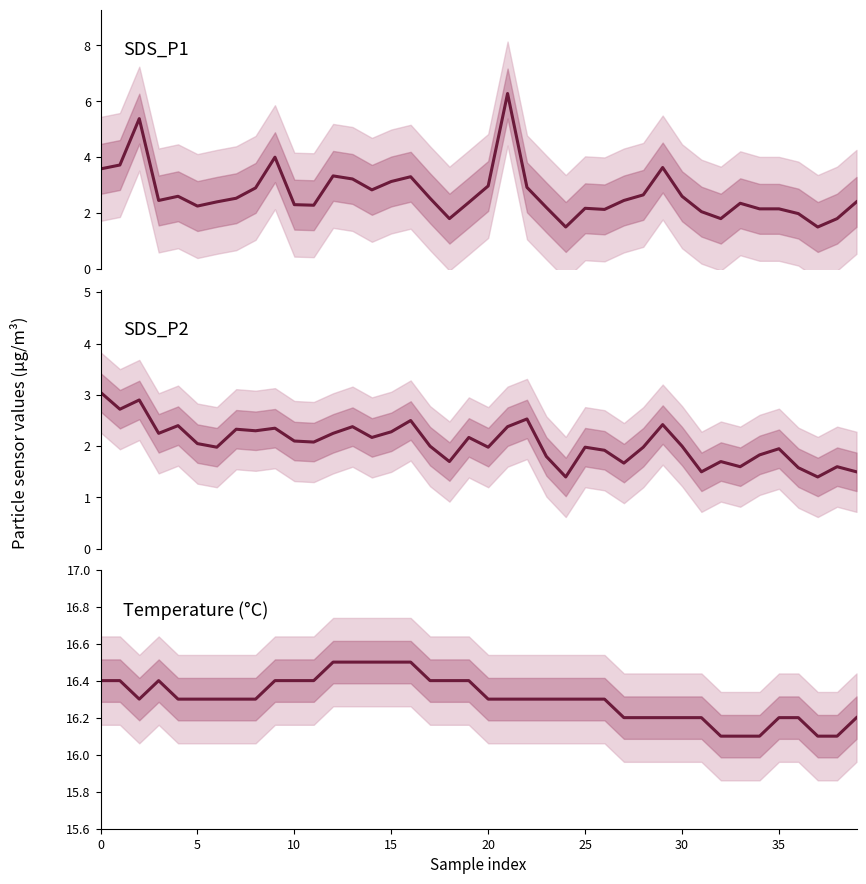

Does the chart have visible grid lines?

No